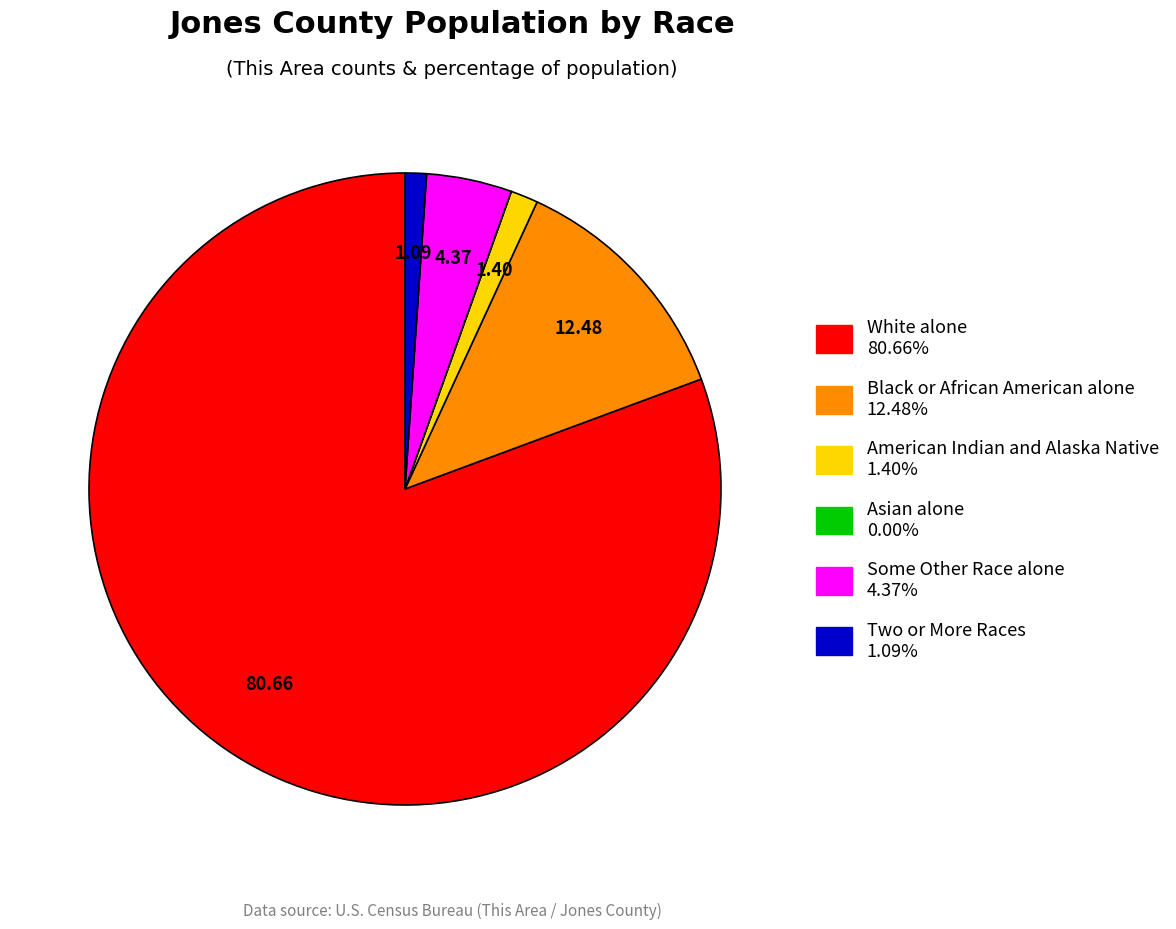

Between Black or African American alone and Two or More Races, which is larger?

Black or African American alone